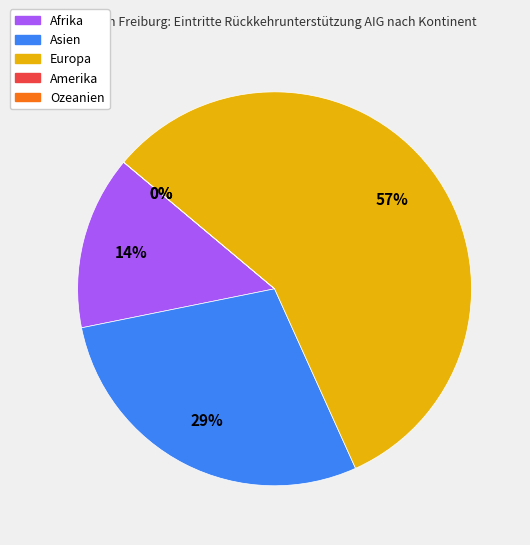

What is the change in value from Afrika to Ozeanien?

-1